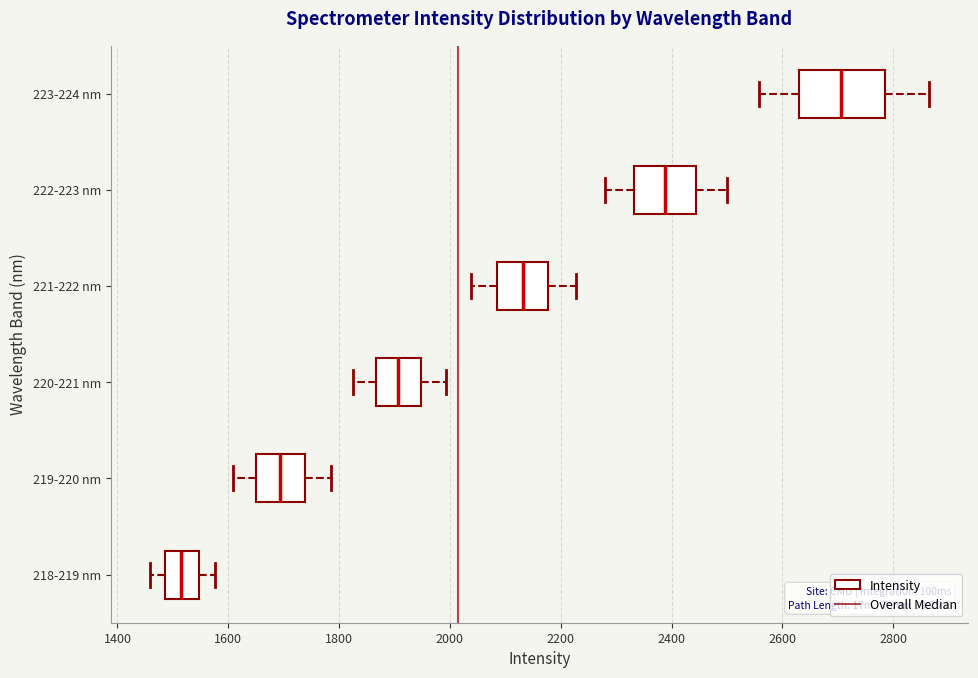

Which box has the furthest to the right median line?

223-224 nm